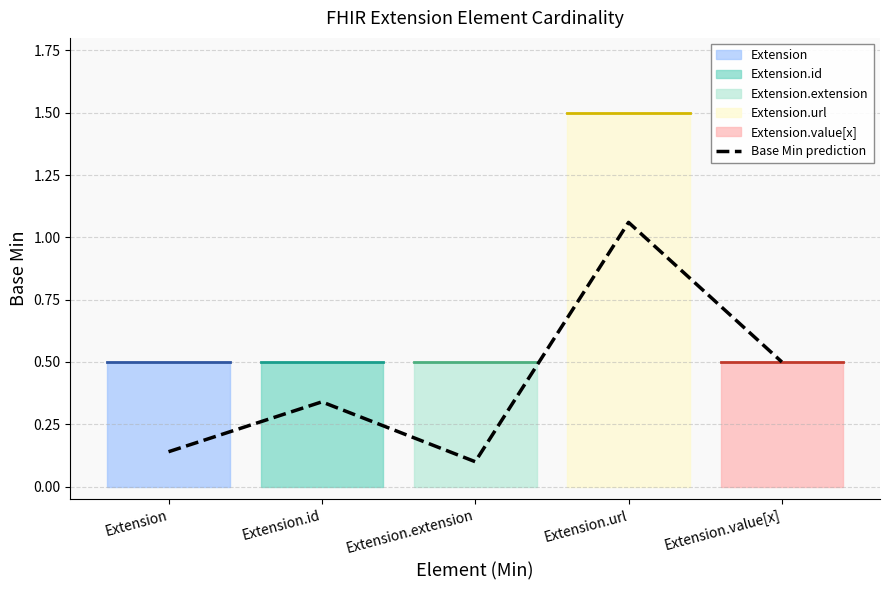

Reading left to right, extract all data points from this chart.

0.1	0.3	0.1	1.1	0.5